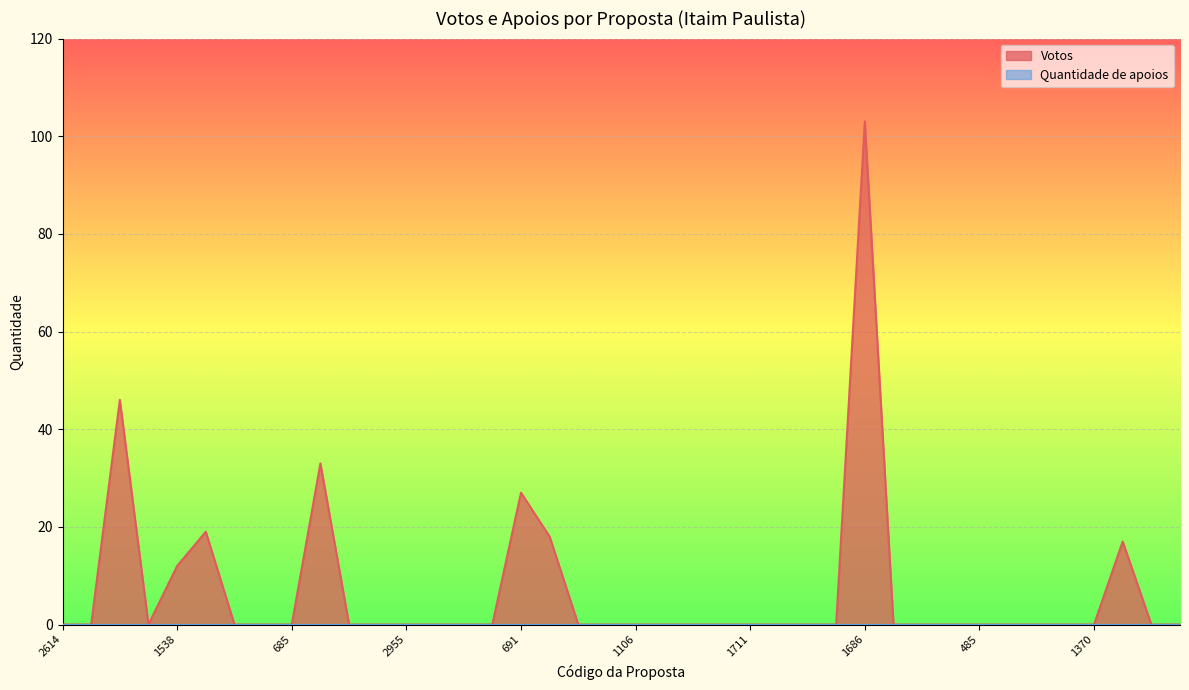

The chart shows a value of -37 at 2955. True or false?

False